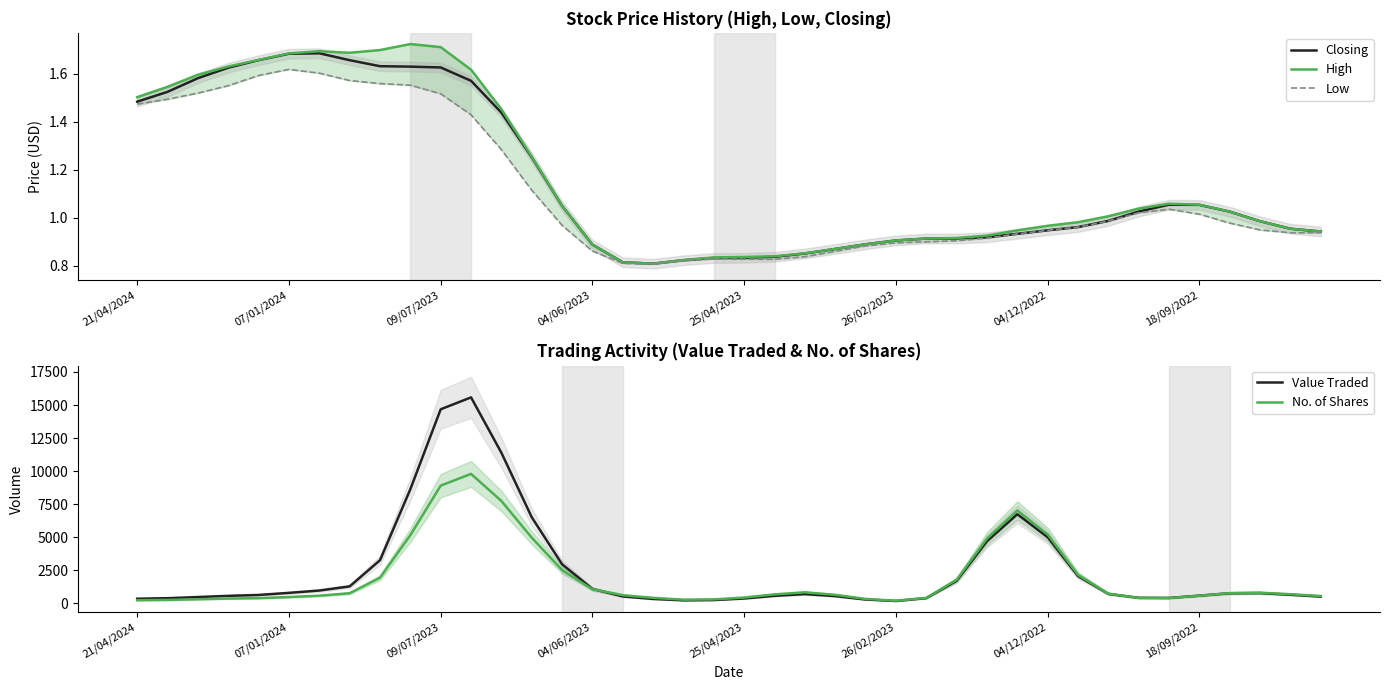

True or false: Closing has a value of 2.5 at 21/04/2024.

False